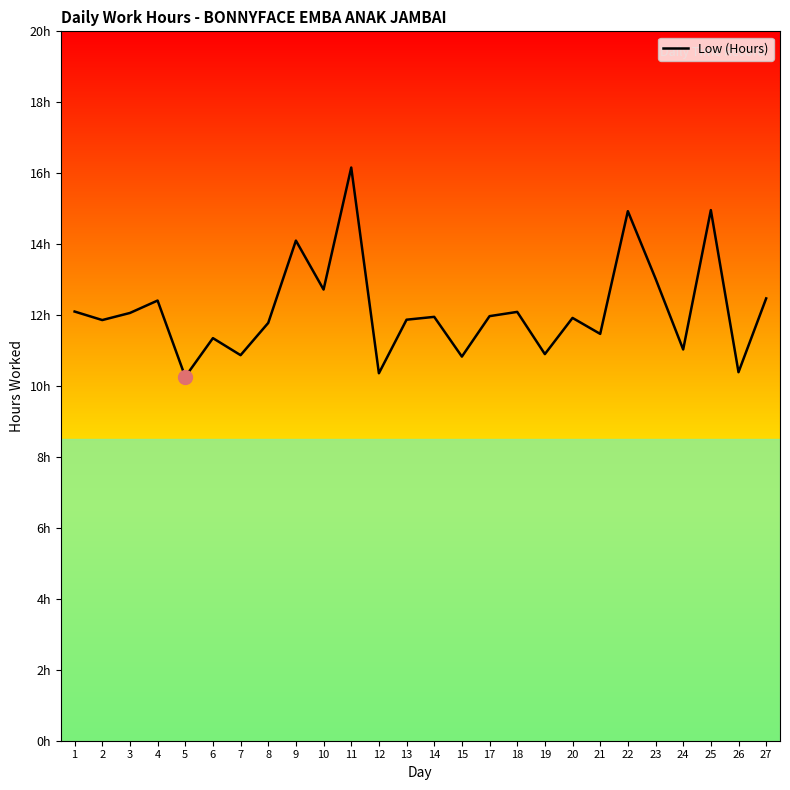

Which has a higher value, 11 or 13?

11